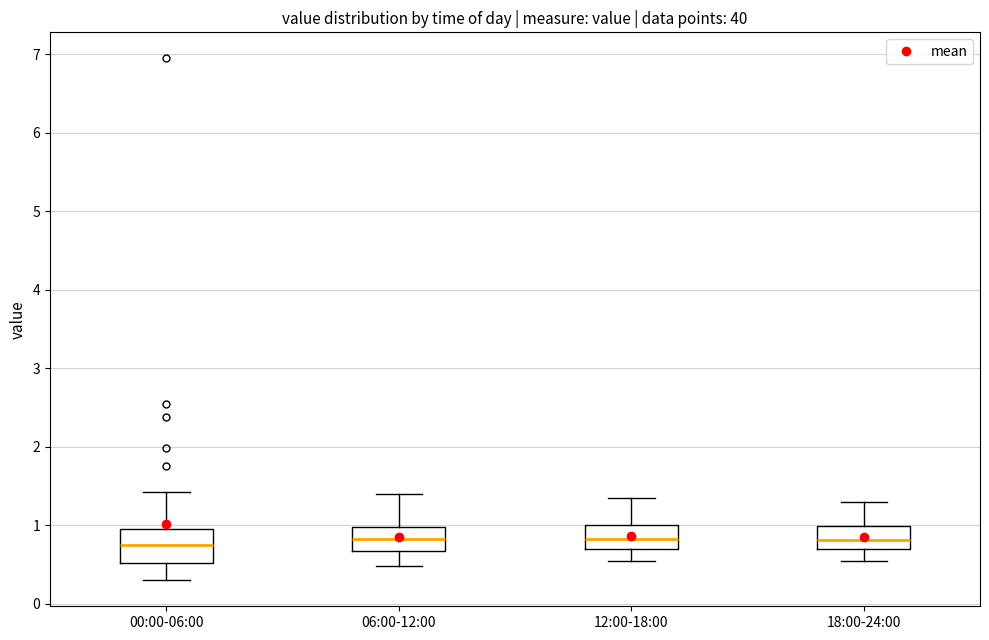

Reading left to right, transcribe this box plot: for each box, give where its median line is, the range the box spans, and where its two whiskers end, as read against the y-axis. The values are not printed on the chart, so give them approximately, as read against the axis.

00:00-06:00: median 0.8, box 0.5 to 1.0, whiskers 0.3 to 1.4
06:00-12:00: median 0.8, box 0.7 to 1.0, whiskers 0.5 to 1.4
12:00-18:00: median 0.8, box 0.7 to 1.0, whiskers 0.6 to 1.4
18:00-24:00: median 0.8, box 0.7 to 1.0, whiskers 0.6 to 1.3